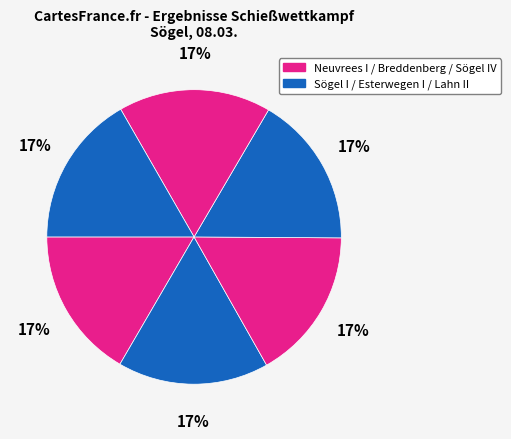

How many slices are in this pie chart?

6